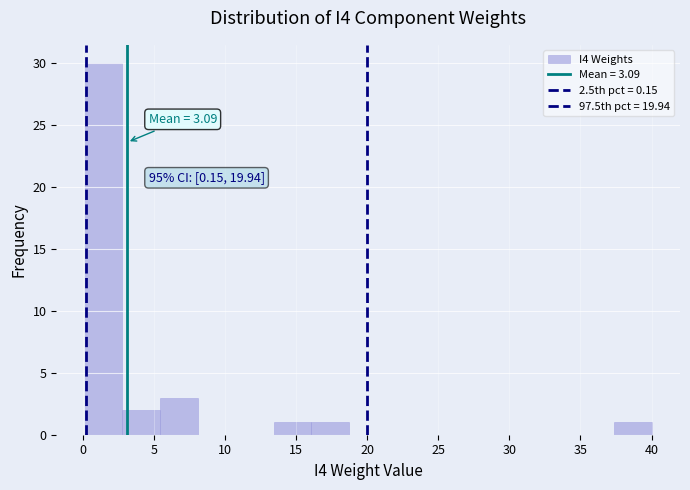

Which range on the x-axis has the tallest bar?

0.0 to 3.0